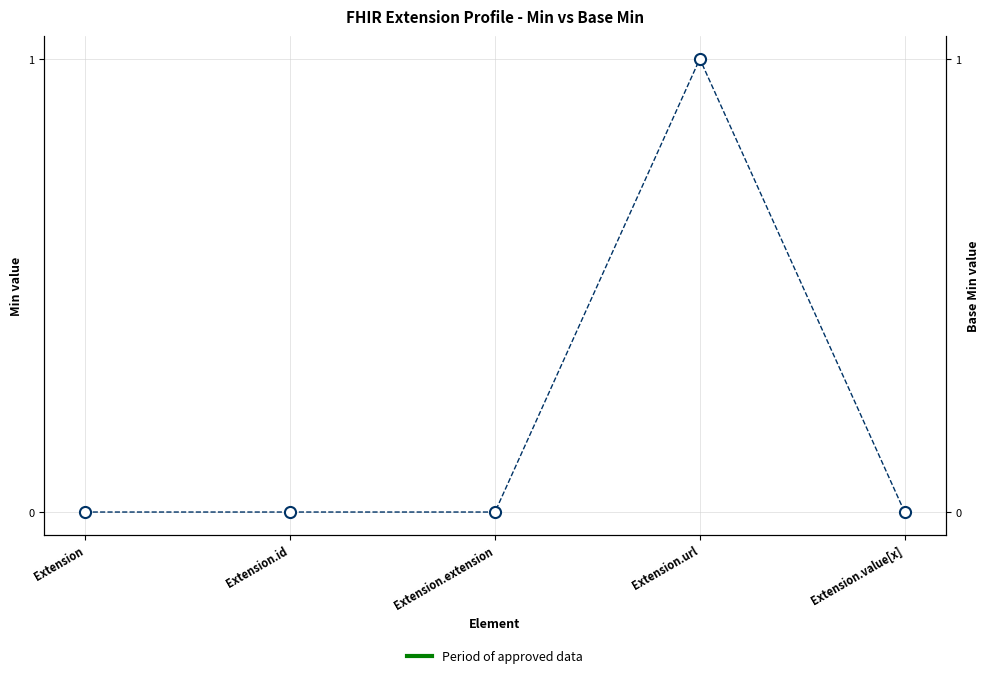

What is the label of the 1st point from the right?

Extension.value[x]